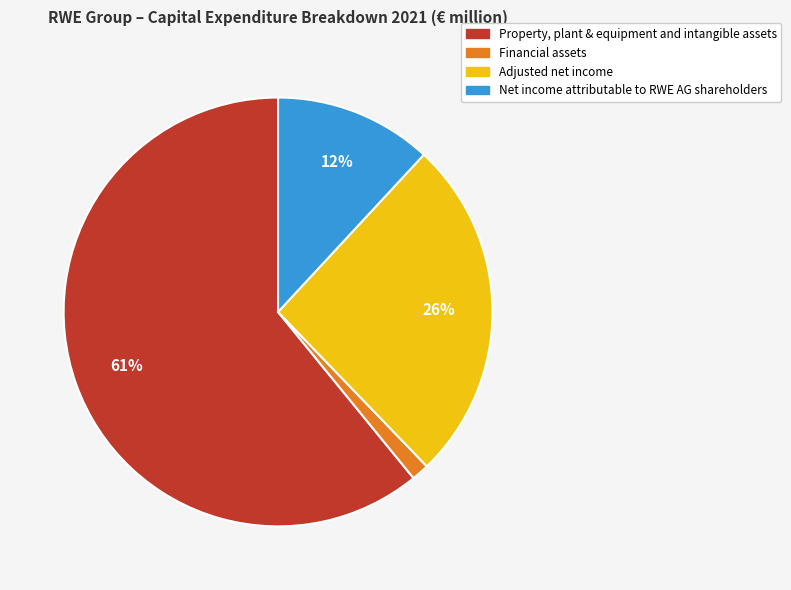

To the nearest percent, what is the difference between the Net income attributable to RWE AG shareholders and Adjusted net income slice percentages?

14%